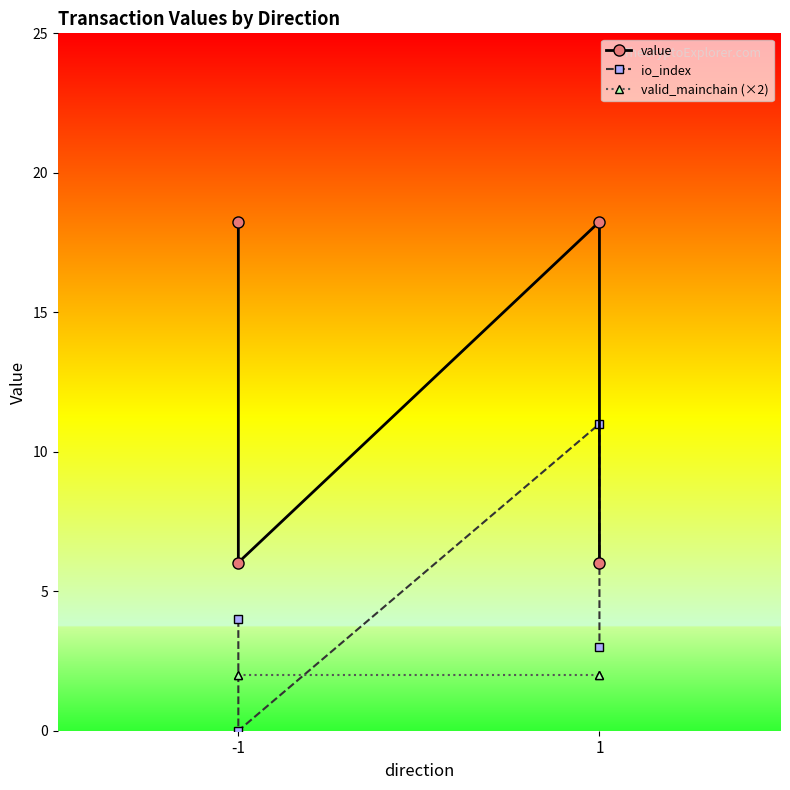

How many interior local valleys does the io_index series have?

1